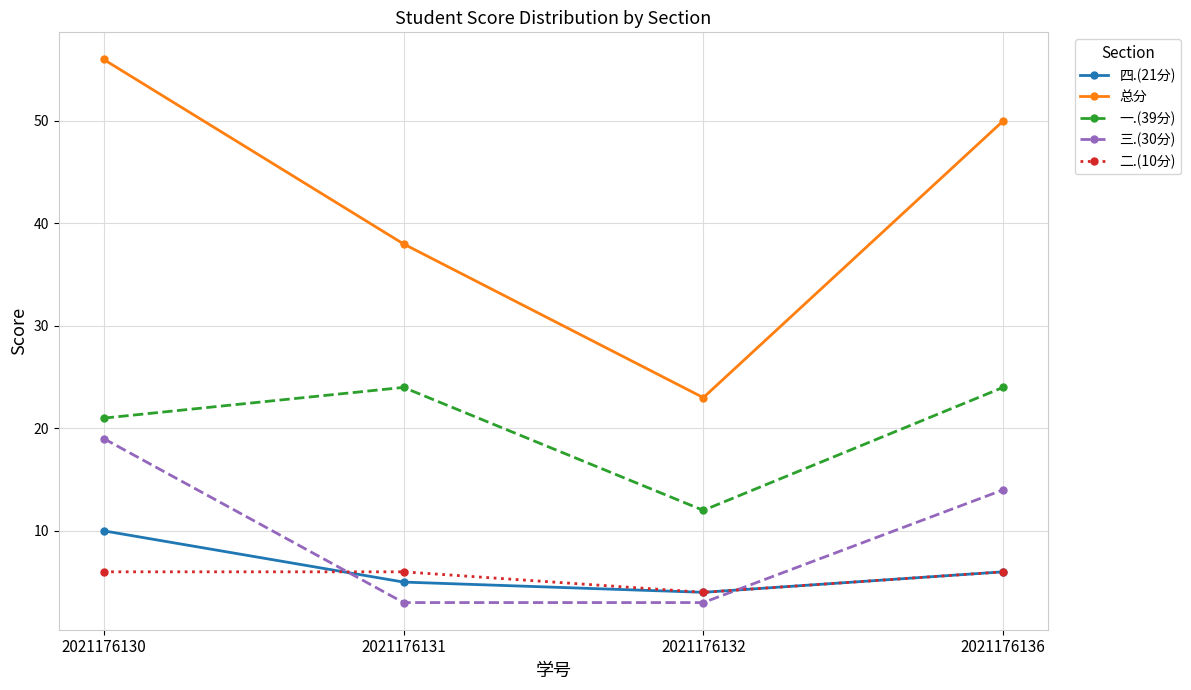

What is the difference between the 总分 values at 2021176131 and 2021176132?

15